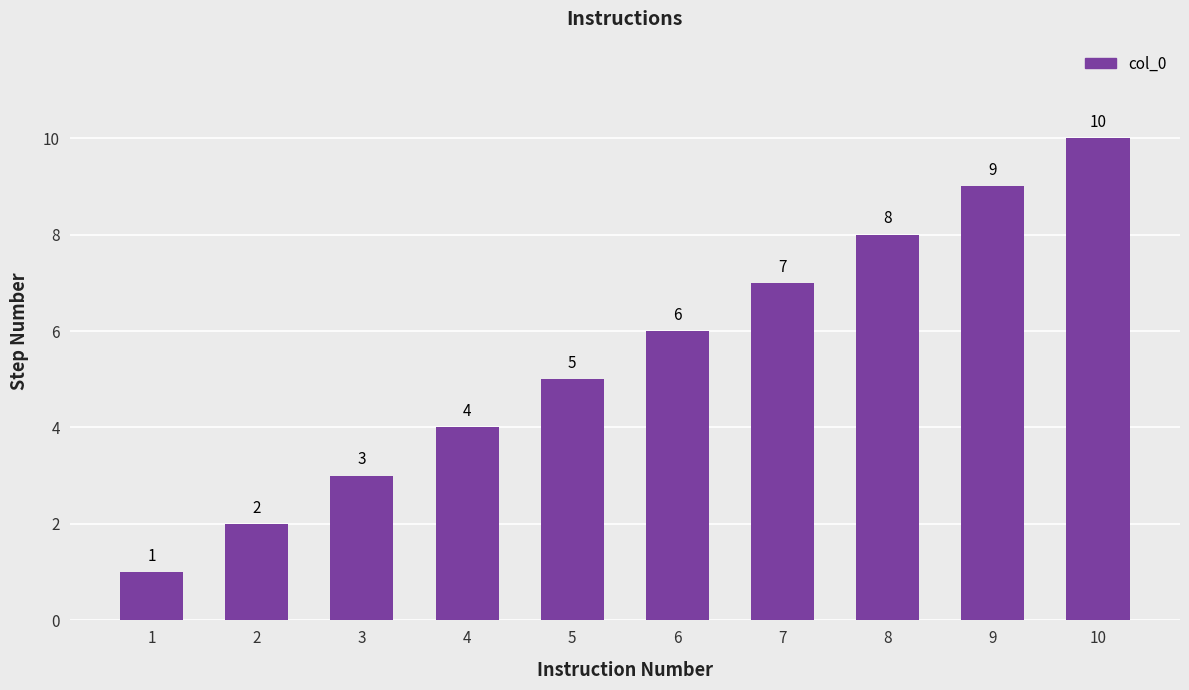

Rank the categories by value from highest to lowest.

10, 9, 8, 7, 6, 5, 4, 3, 2, 1